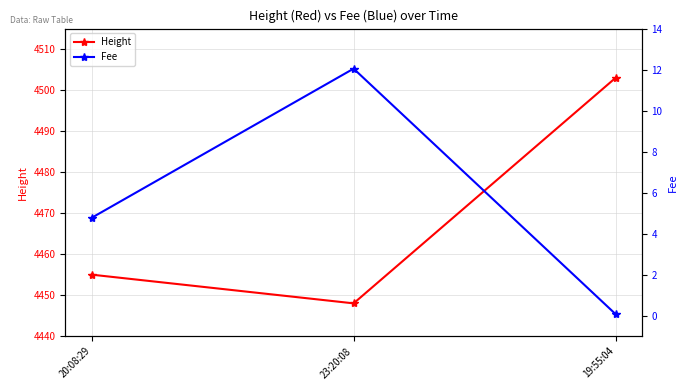

What are all the series names shown in the legend?

Height, Fee